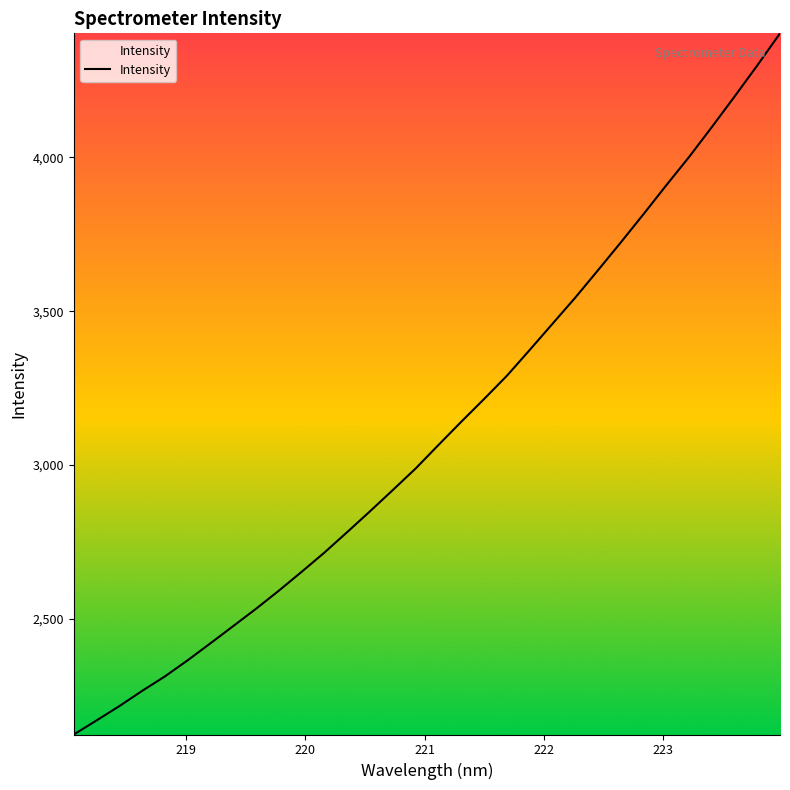

What is the maximum value shown in the chart?

4402.1